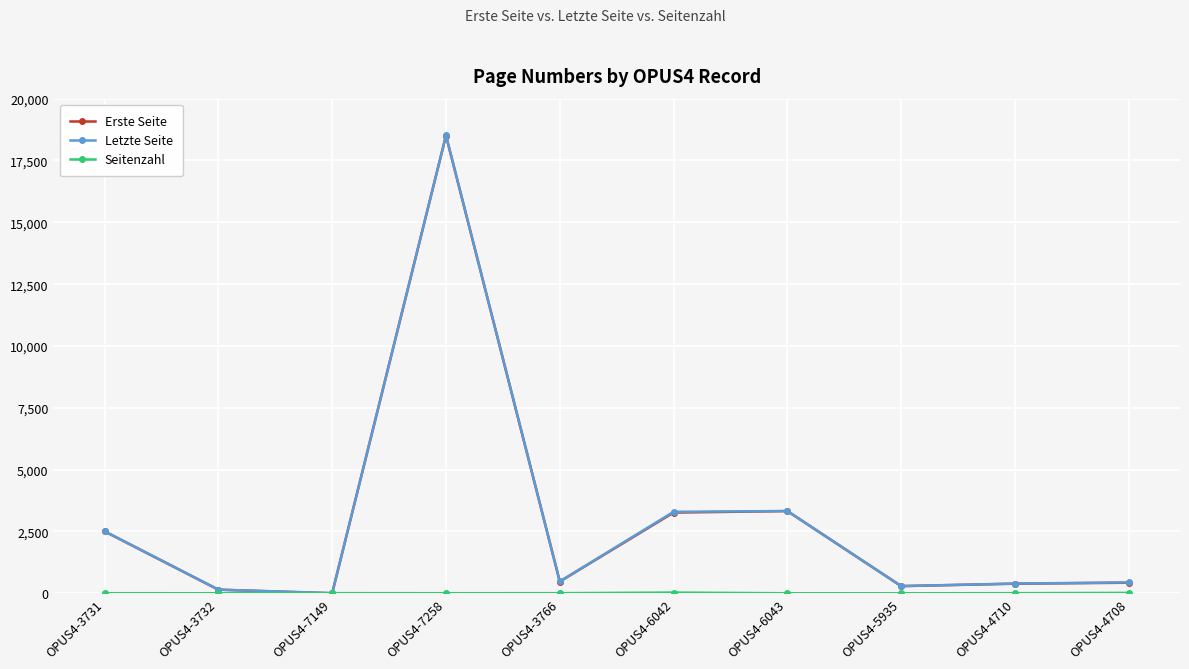

What is the label of the 5th point from the right?

OPUS4-6042